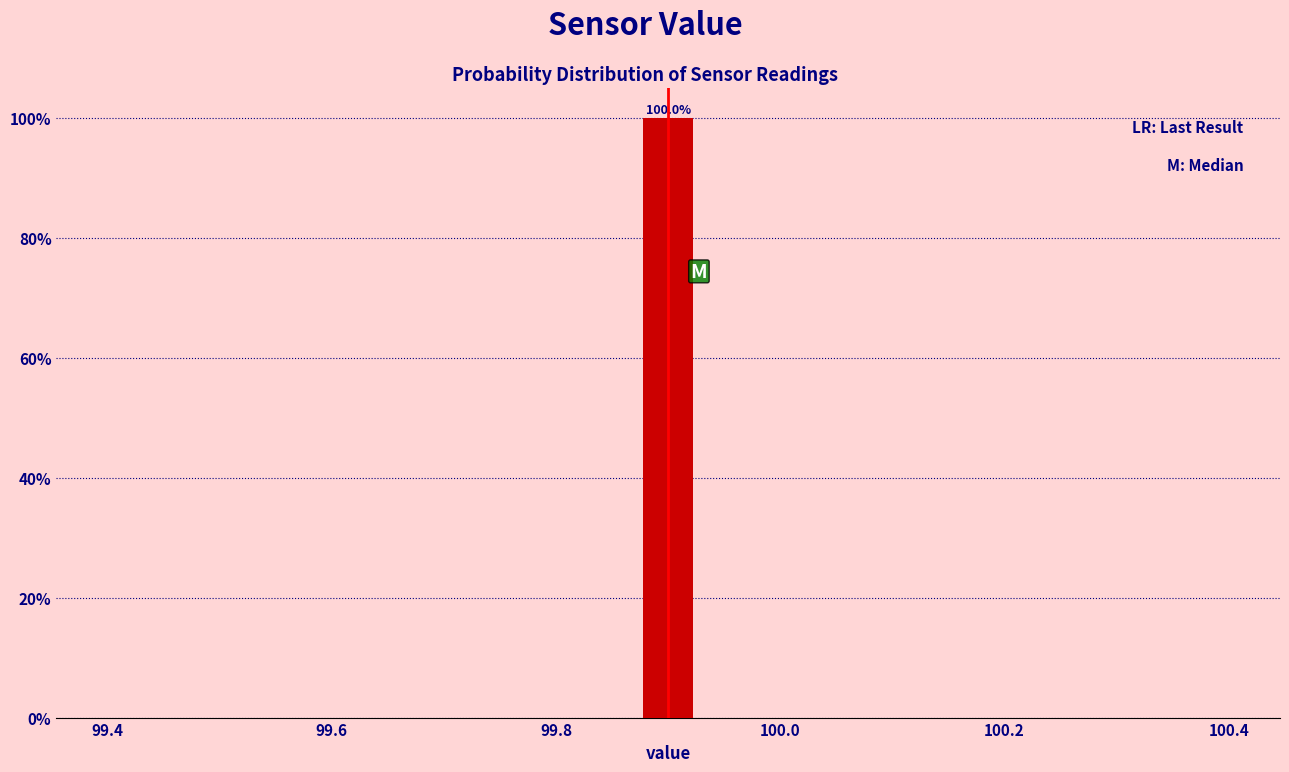

Read against the x-axis, roughly where is the centre of the tallest bar?

99.90